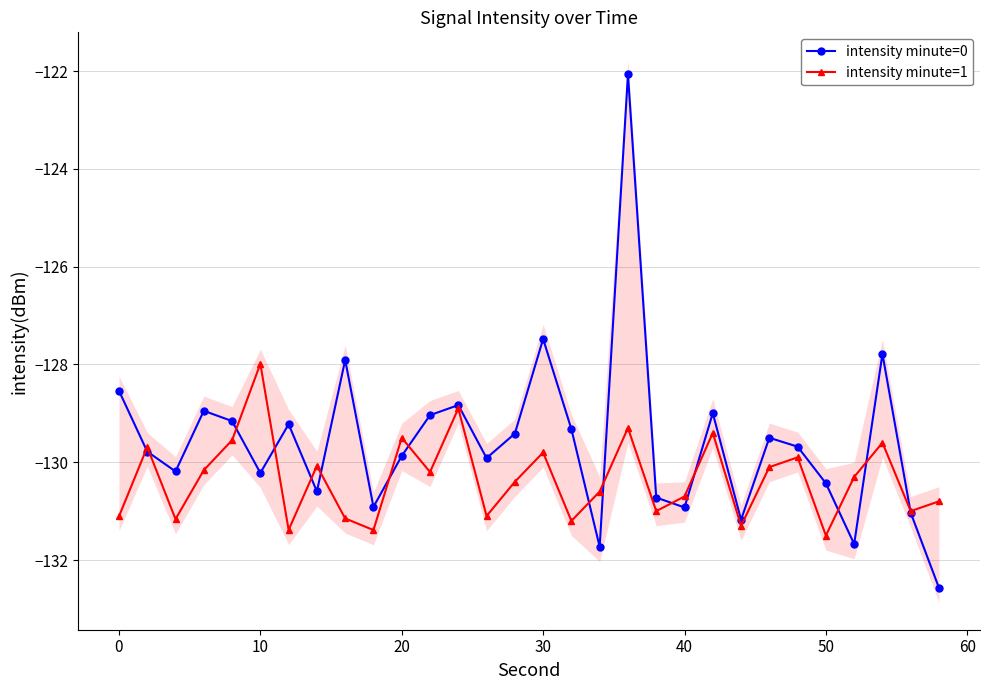

Is it true that intensity minute=1 equals -131.1 at 0?

True